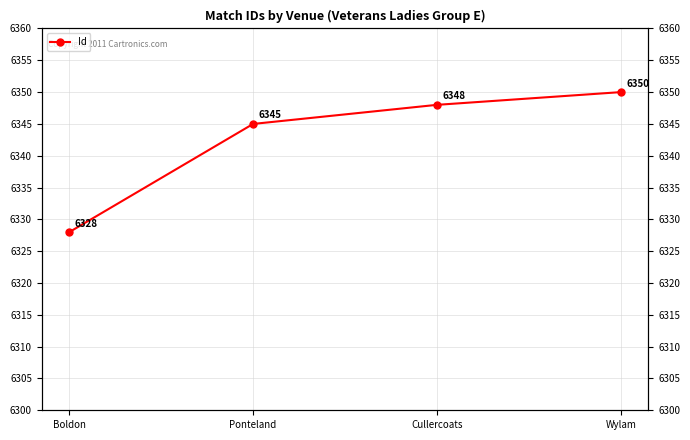

True or false: the data shows 8414 at Boldon.

False